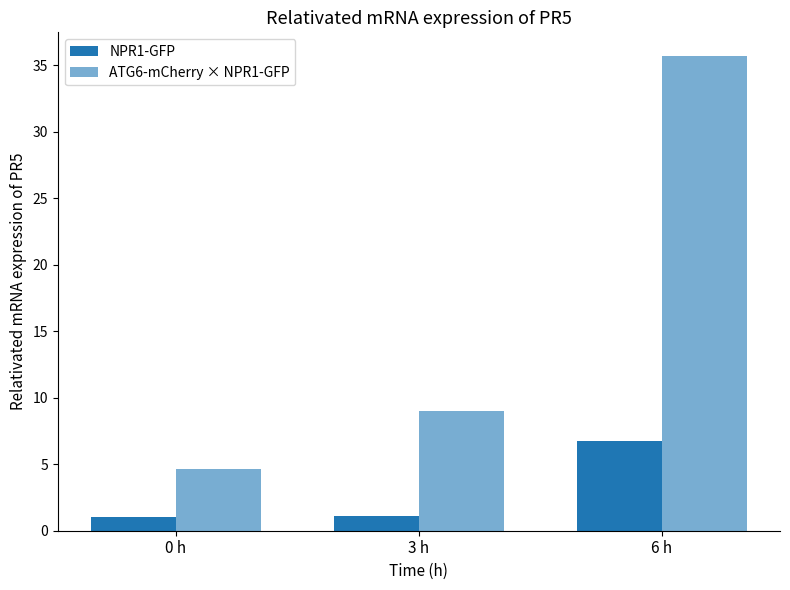

List the labels in order of NPR1-GFP value, largest first.

6 h, 3 h, 0 h